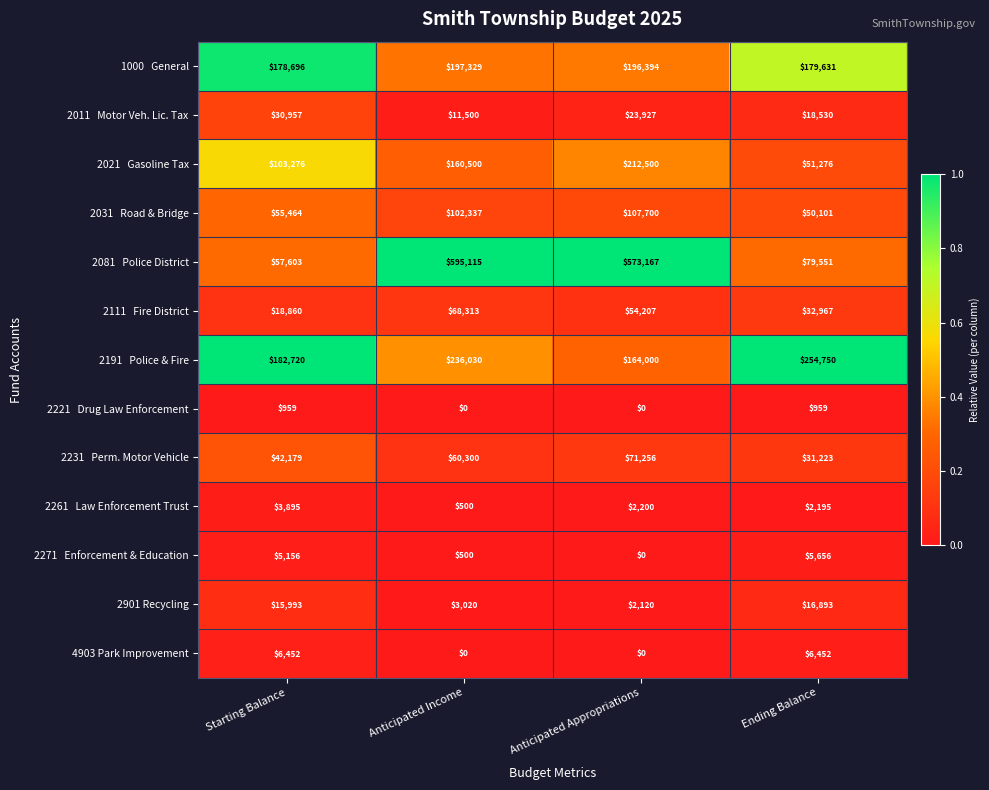

At which category is the sum across all series the highest?

Anticipated Income